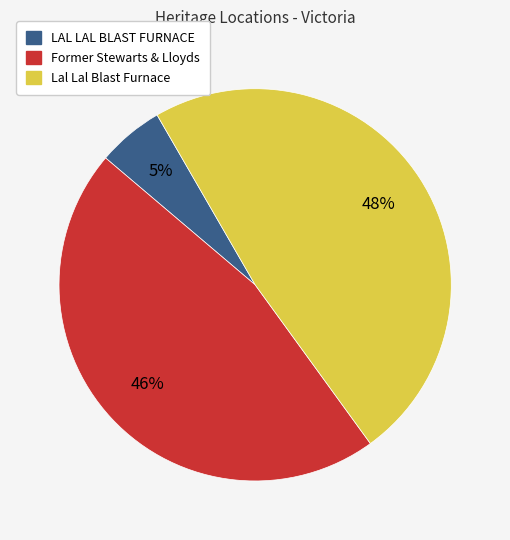

Does Lal Lal Blast Furnace represent more than half of the total?

No